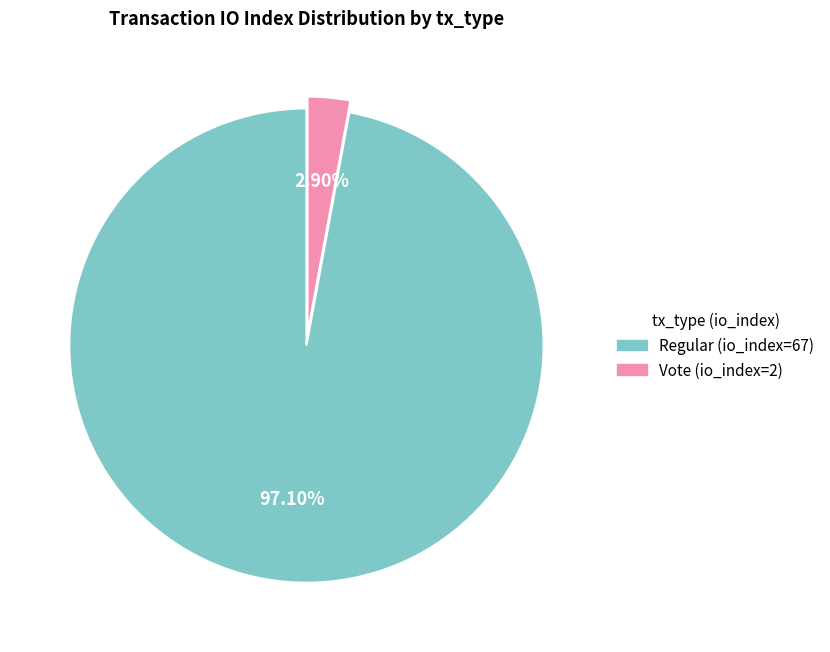

The Regular (io_index=67) slice represents 91% of the pie. True or false?

False